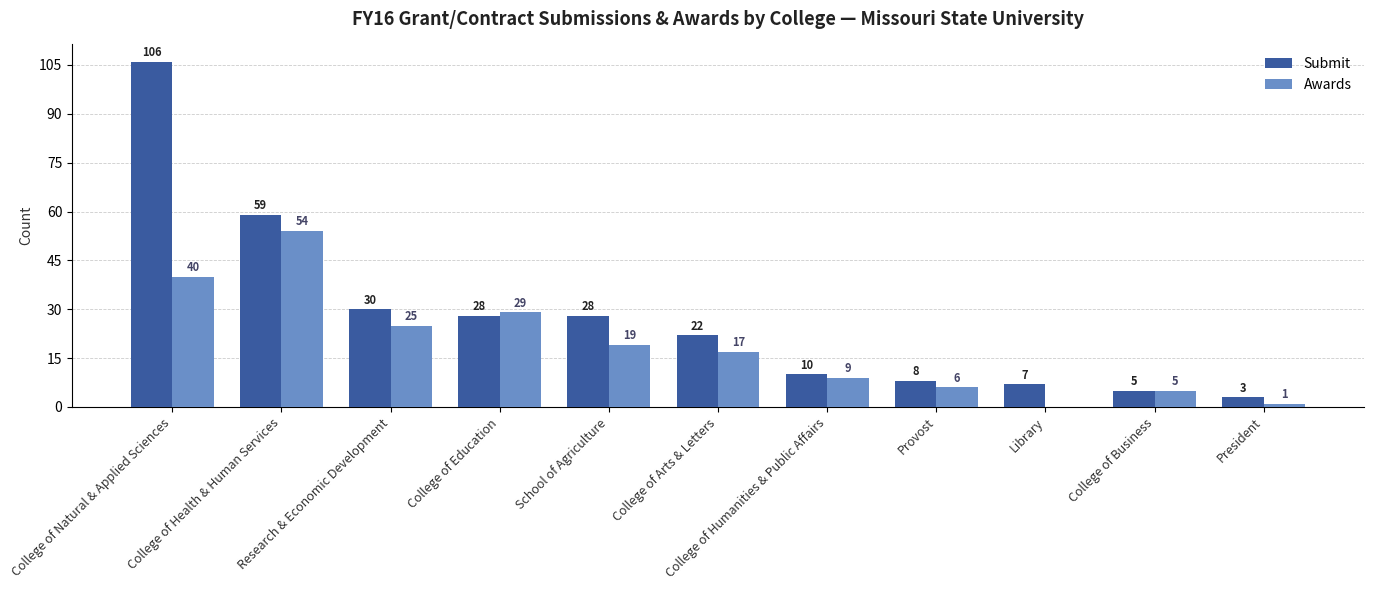

What is the sum of the Awards values at College of Arts & Letters and Provost?

23